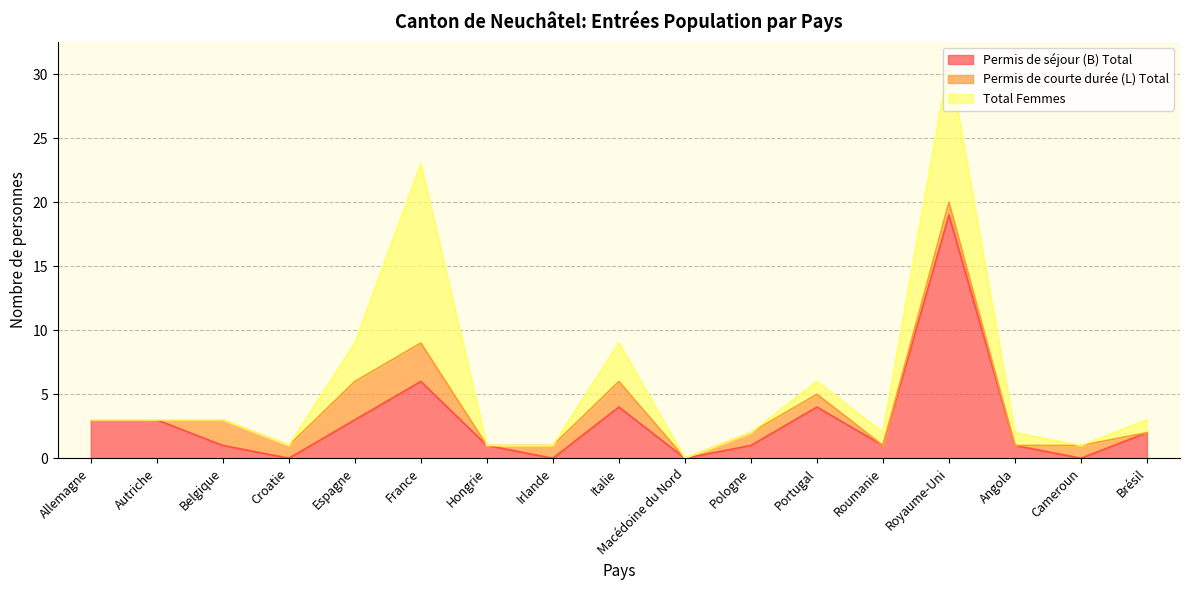

What is the label of the 12th point from the right?

France